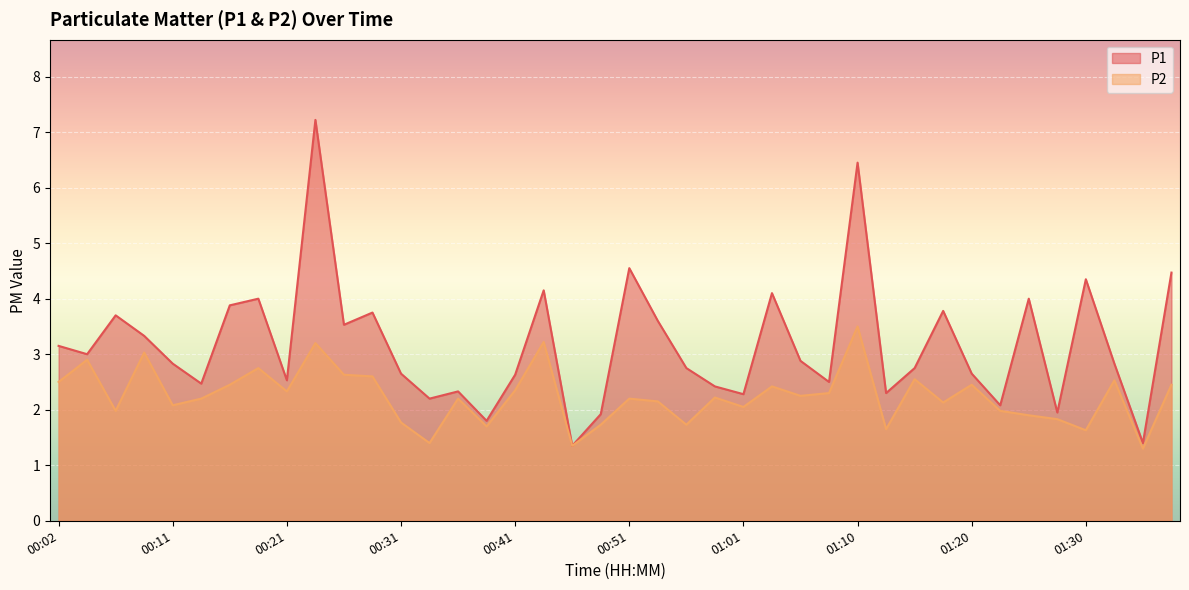

Reading left to right, what are all the values shown in this chart?

P1: 3.1	3.0	3.7	3.3	2.8	2.5	3.9	4.0	2.5	7.2	3.5	3.8	2.6	2.2	2.3	1.8	2.6	4.2	1.4	1.9	4.5	3.6	2.8	2.4	2.3	4.1	2.9	2.5	6.5	2.3	2.8	3.8	2.6	2.1	4.0	1.9	4.3	2.8	1.4	4.5
P2: 2.5	2.9	2.0	3.0	2.1	2.2	2.5	2.8	2.3	3.2	2.6	2.6	1.8	1.4	2.2	1.7	2.4	3.2	1.4	1.7	2.2	2.1	1.7	2.2	2.0	2.4	2.2	2.3	3.5	1.6	2.5	2.1	2.5	2.0	1.9	1.8	1.6	2.5	1.3	2.5